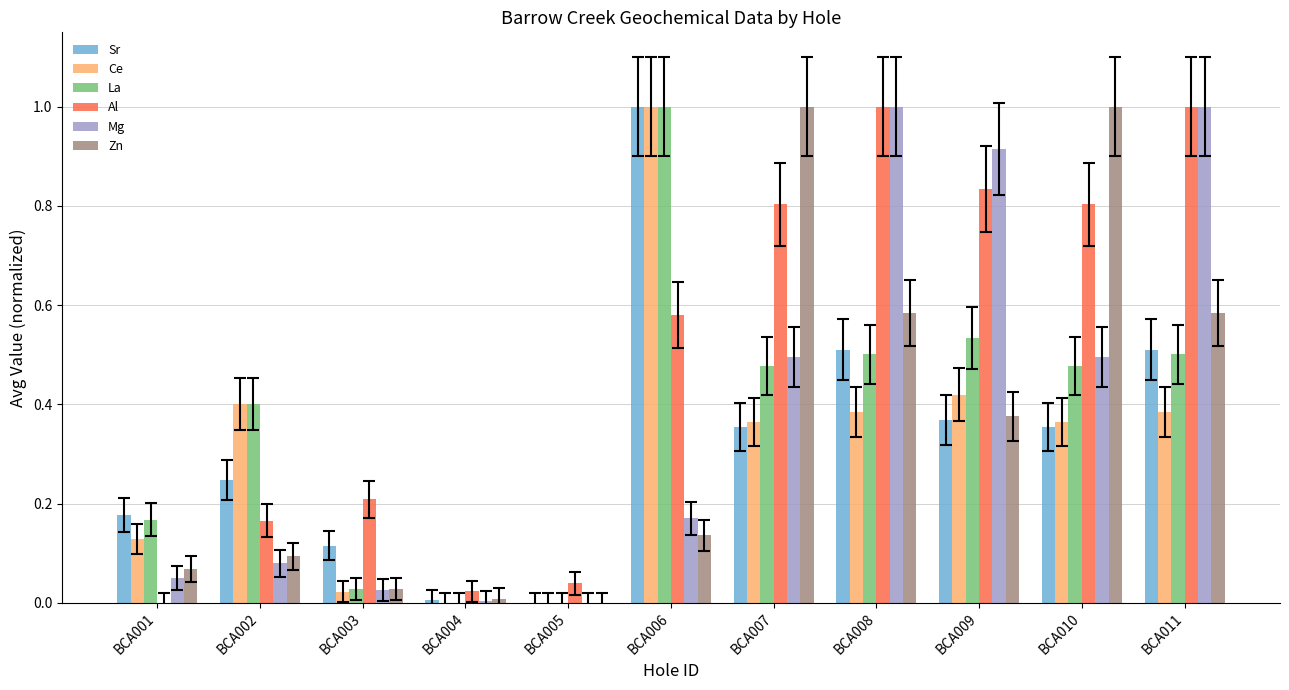

What are all the series names shown in the legend?

Sr, Ce, La, Al, Mg, Zn